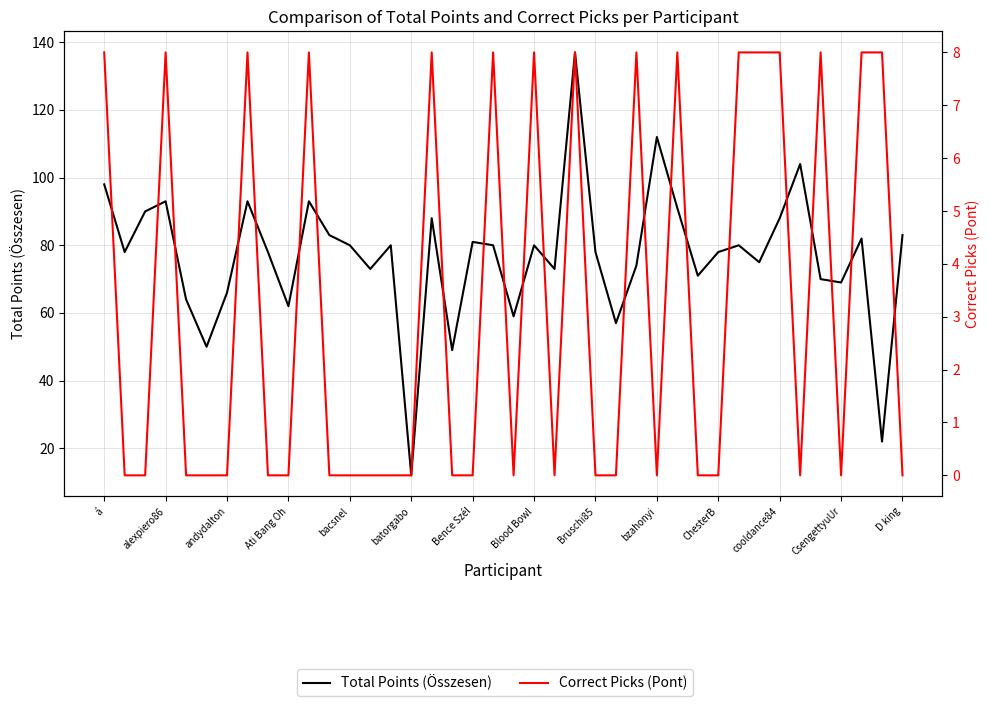

List the series in order of their peak value, lowest first.

Correct Picks (Pont), Total Points (Összesen)